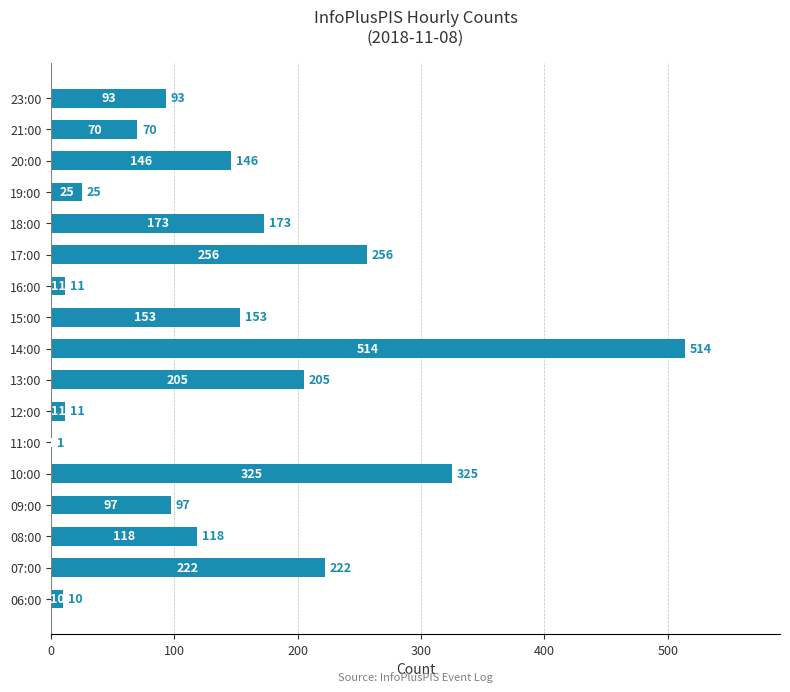

Reading bottom to top, extract all data points from this chart.

06:00=10	07:00=222	08:00=118	09:00=97	10:00=325	11:00=1	12:00=11	13:00=205	14:00=514	15:00=153	16:00=11	17:00=256	18:00=173	19:00=25	20:00=146	21:00=70	23:00=93